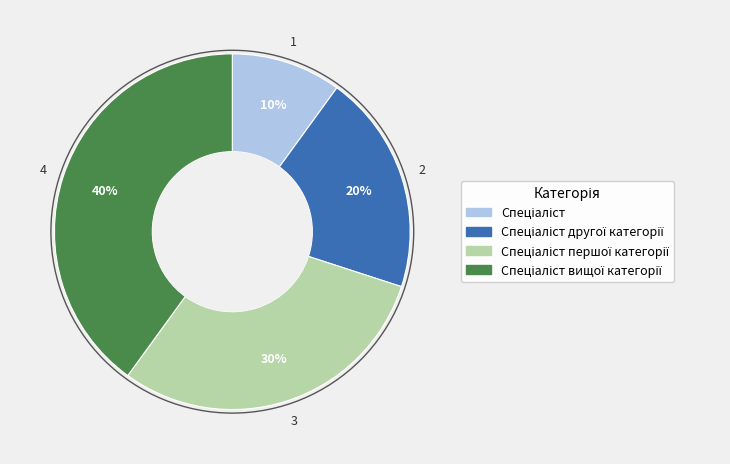

Is there a majority slice in this chart?

No